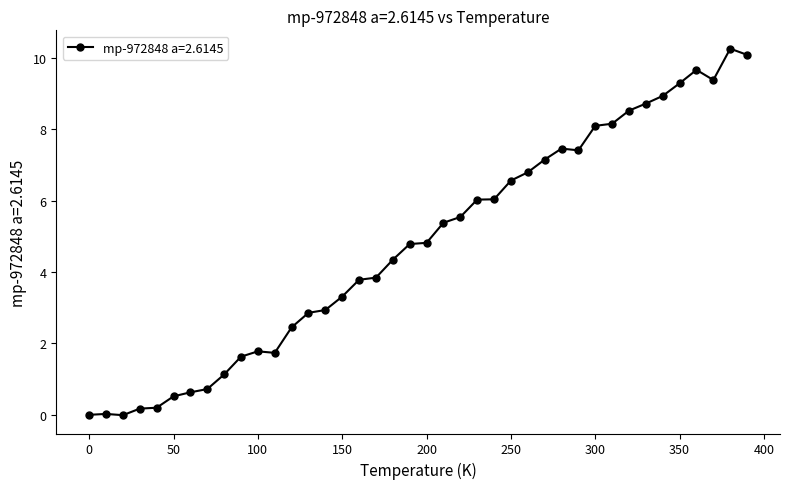

What is the value of the 33rd point from the left?

8.5